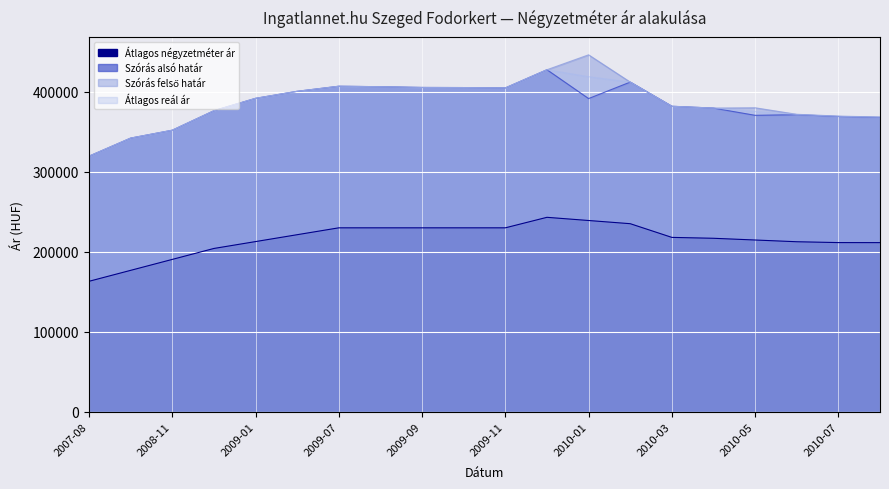

What position from the left is 2010-06?

18